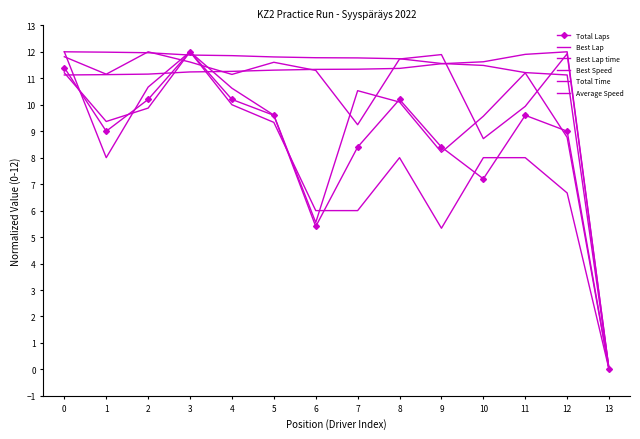

Is it true that Total Time equals 15.7 at 10?

False